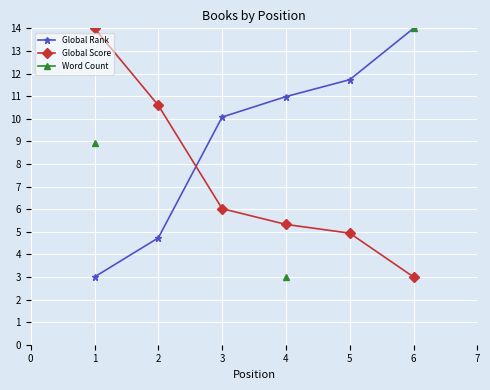

Which series has the widest spread of values?

Global Rank